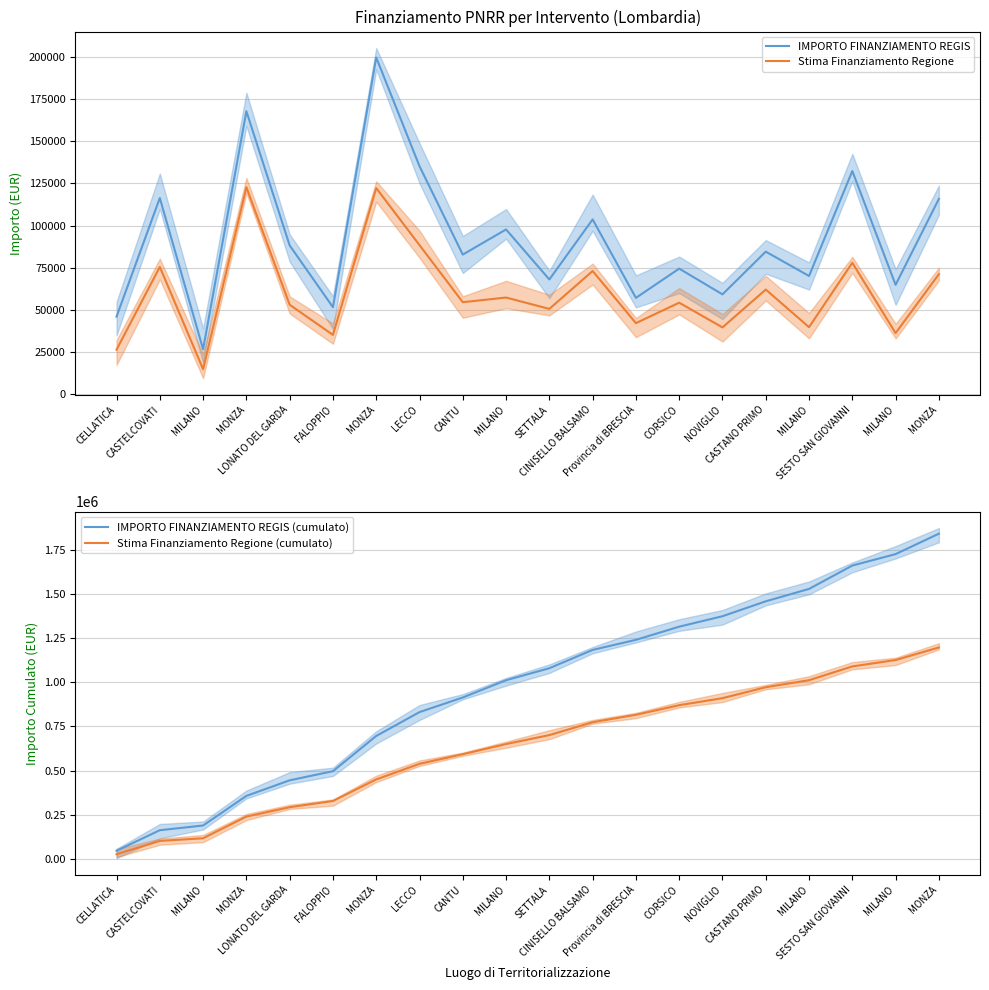

How many data points in IMPORTO FINANZIAMENTO REGIS (cumulato) are less than 1079934?

10